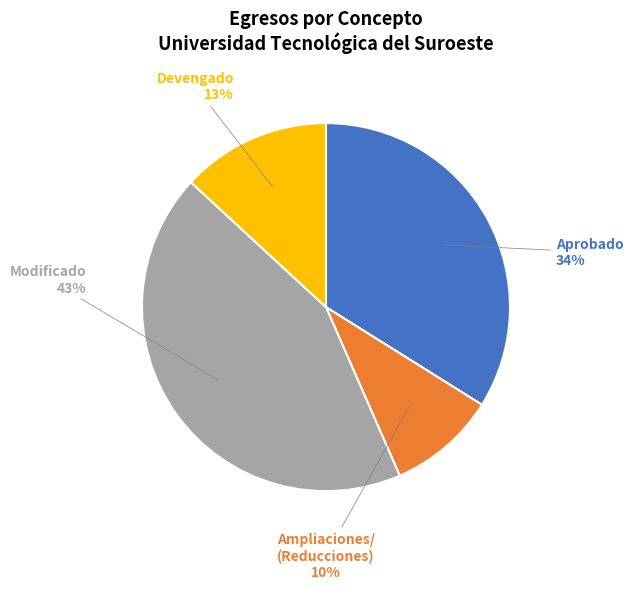

Does any single category account for the majority?

No